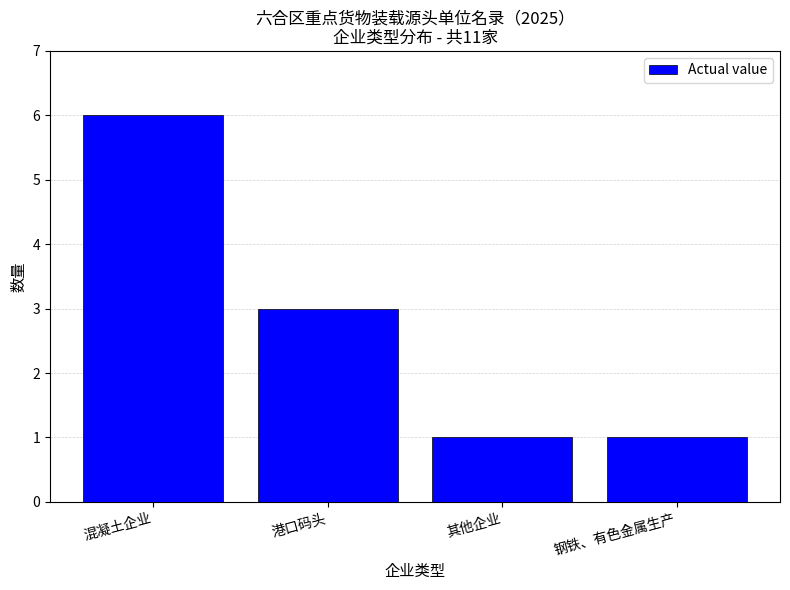

At which category does the chart reach its peak across all series?

混凝土企业